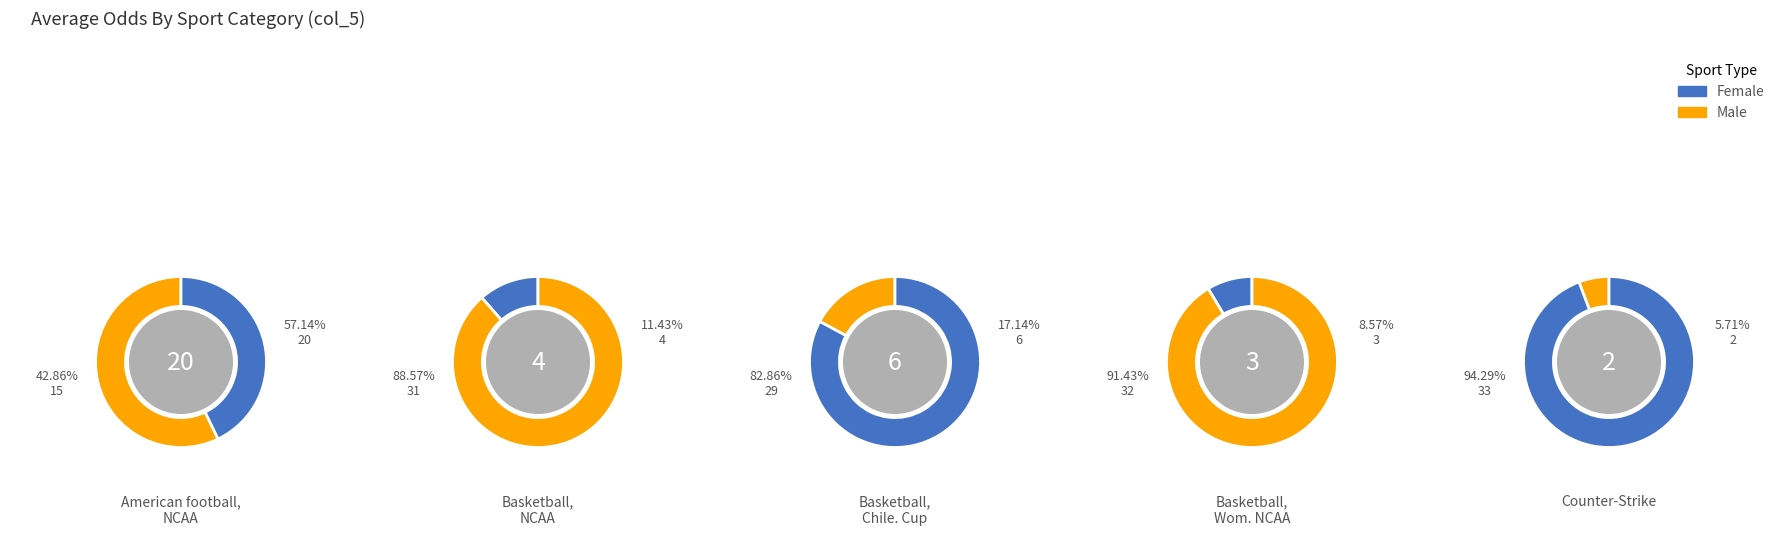

Is it true that Basketball, Chile. Cup is 7% of the pie?

False